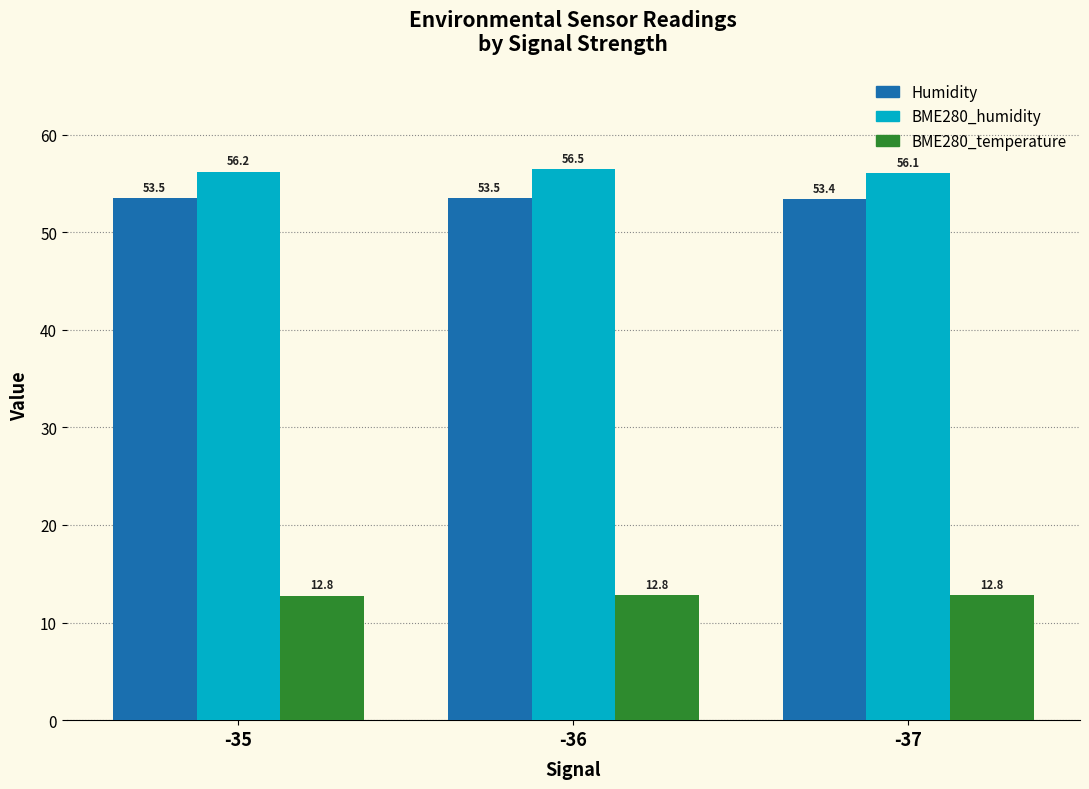

What is the lowest value of the BME280_humidity series?

56.1